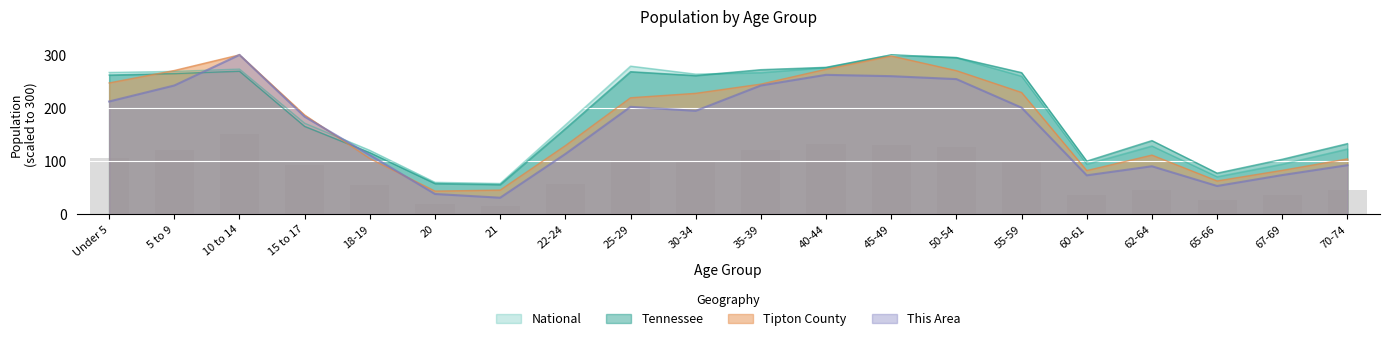

True or false: Tennessee has a value of 98.4 at 22-24.

False